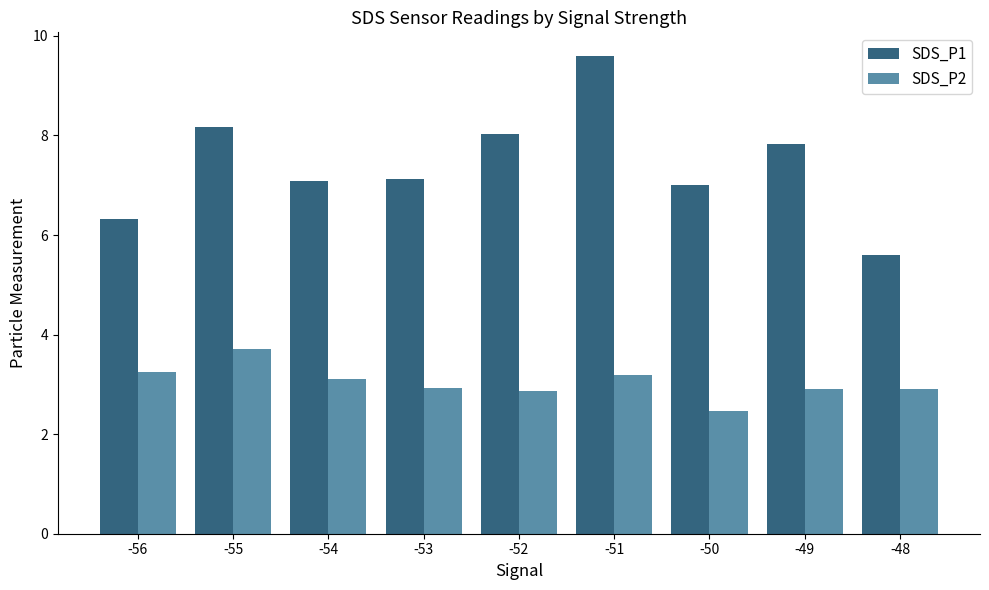

True or false: SDS_P1 has a value of 7.8 at -49.

True